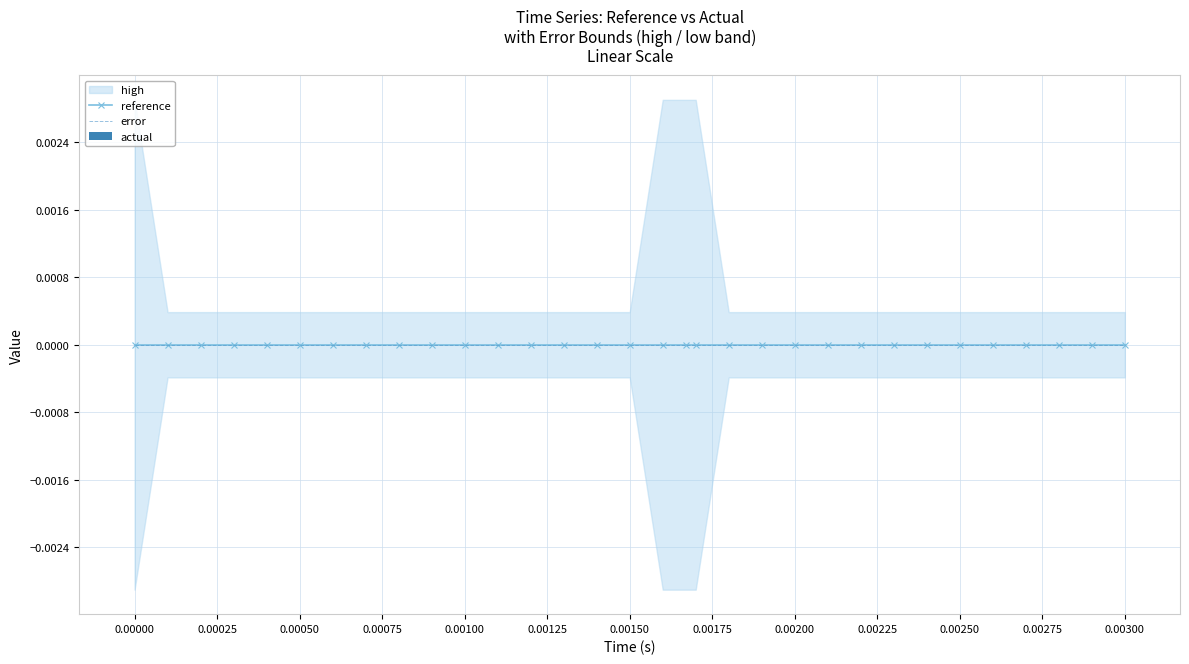

List the series in order of their peak value, highest first.

high, reference, actual, error